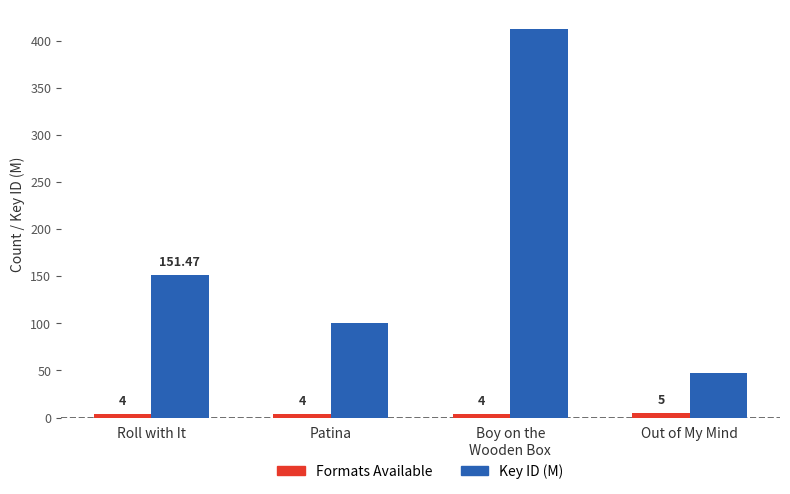

Count the Formats Available values in the range 4 to 5.

4